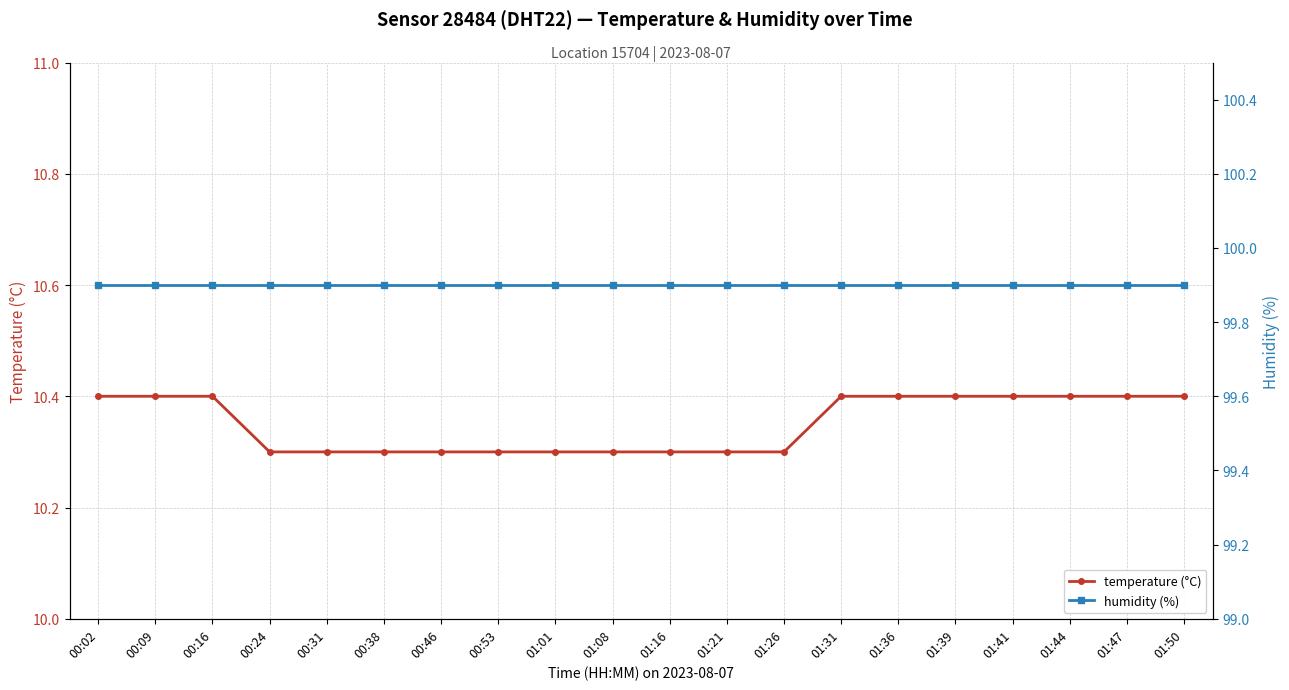

List the labels in order of humidity (%) value, smallest first.

00:02, 00:09, 00:16, 00:24, 00:31, 00:38, 00:46, 00:53, 01:01, 01:08, 01:16, 01:21, 01:26, 01:31, 01:36, 01:39, 01:41, 01:44, 01:47, 01:50